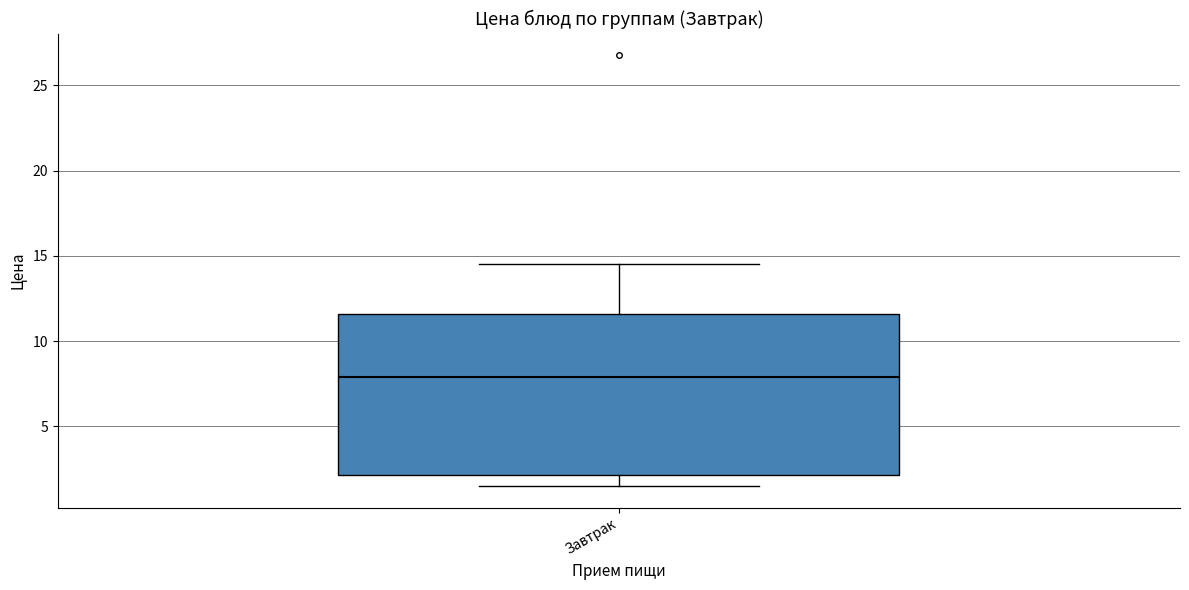

Transcribe this box plot: give where the median line is, the range the box spans, and where the two whiskers end, as read against the y-axis. The values are not printed on the chart, so give them approximately, as read against the axis.

median 8.0, box 2.0 to 11.5, whiskers 1.5 to 14.5